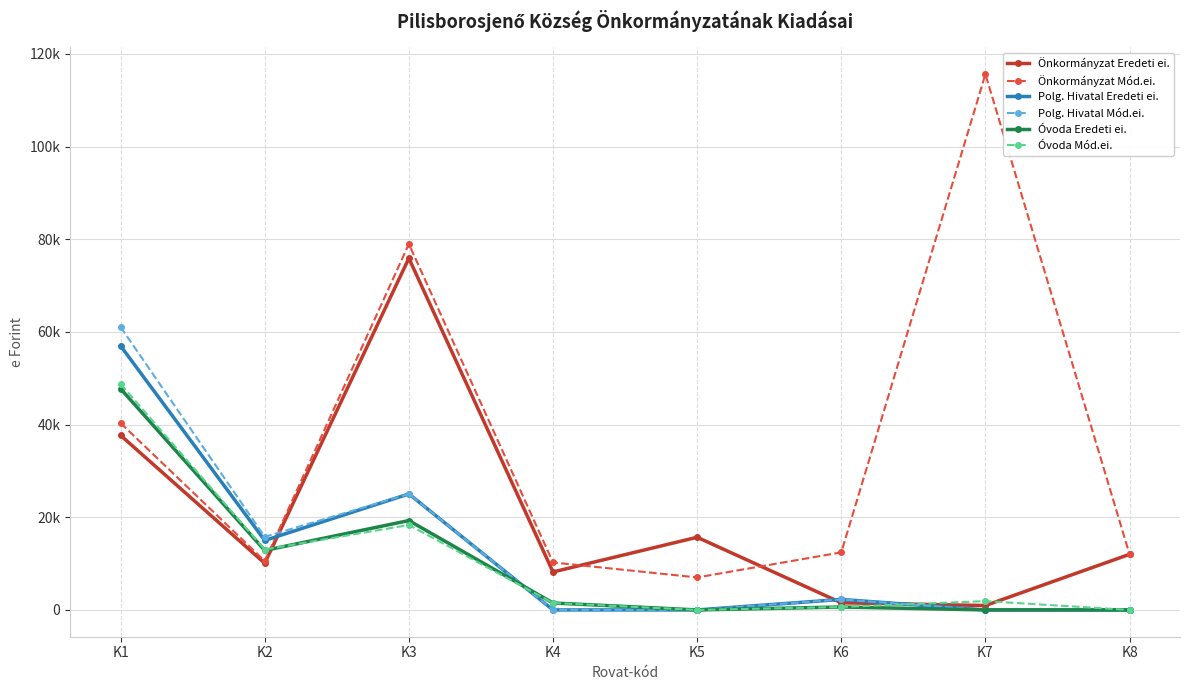

What are all the series names shown in the legend?

Önkormányzat Eredeti ei., Önkormányzat Mód.ei., Polg. Hivatal Eredeti ei., Polg. Hivatal Mód.ei., Óvoda Eredeti ei., Óvoda Mód.ei.